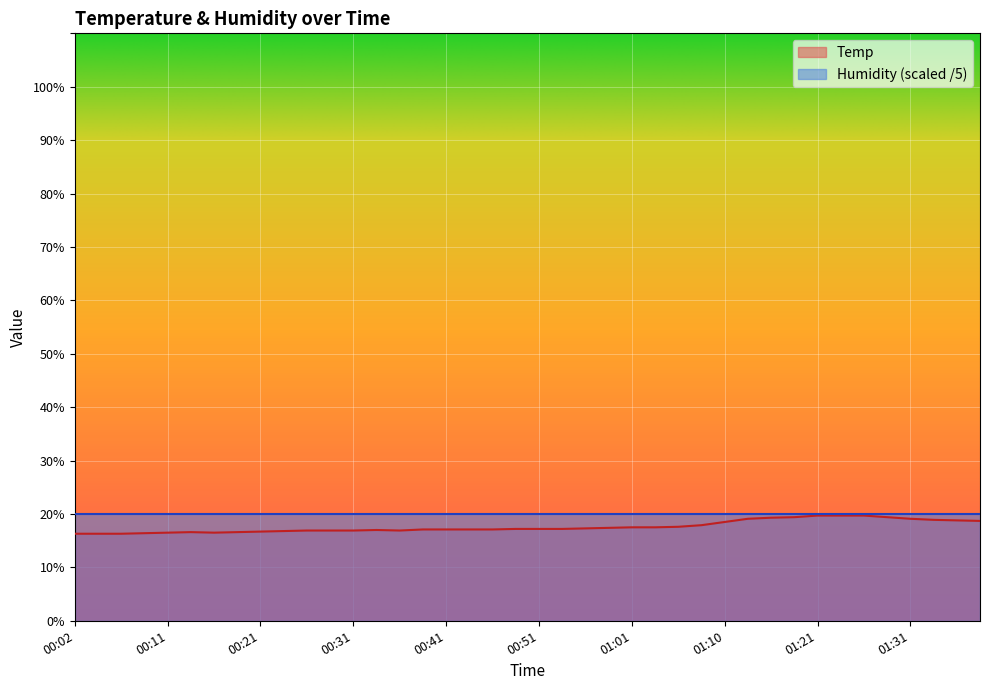

How many values are below 17?

14